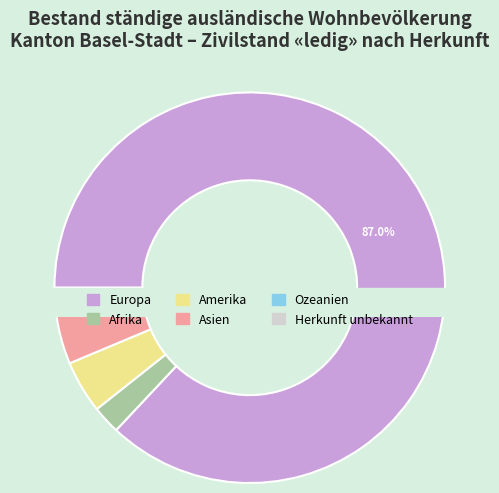

What percentage is the Europa slice, to the nearest percent?

87%